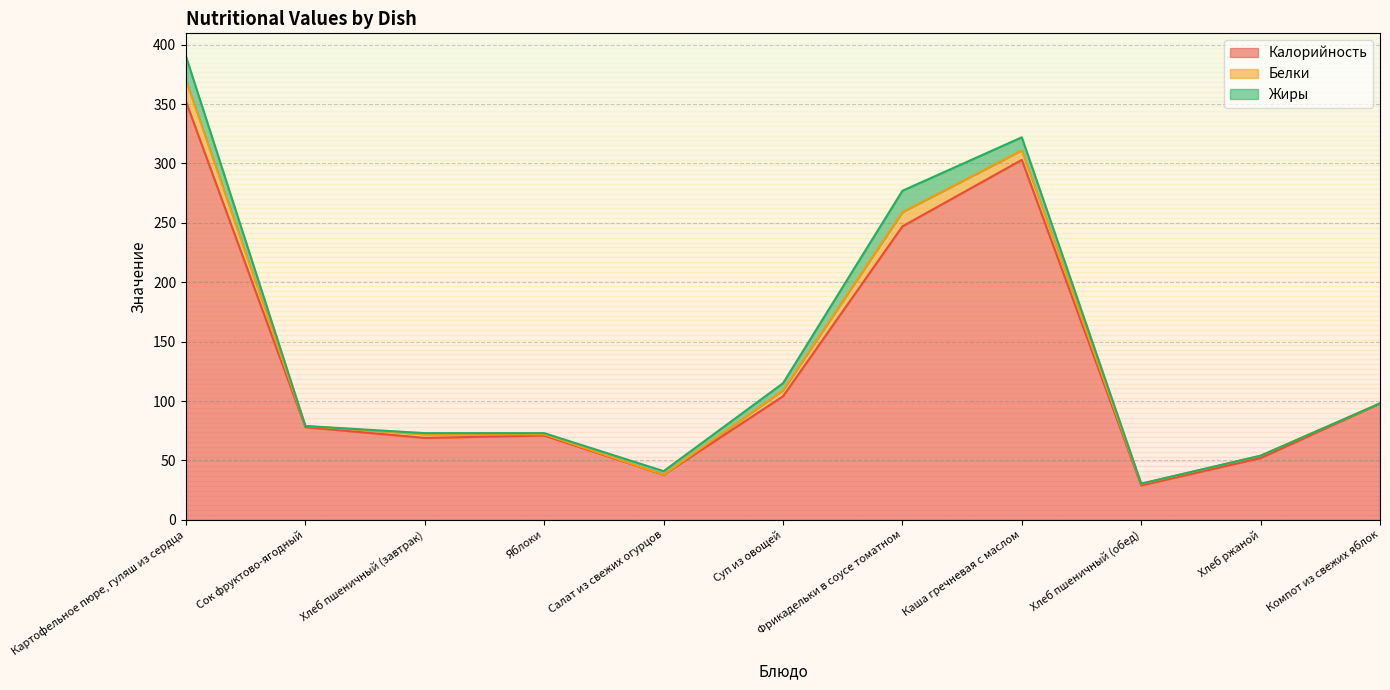

How many positive values does the Белки series have?

9